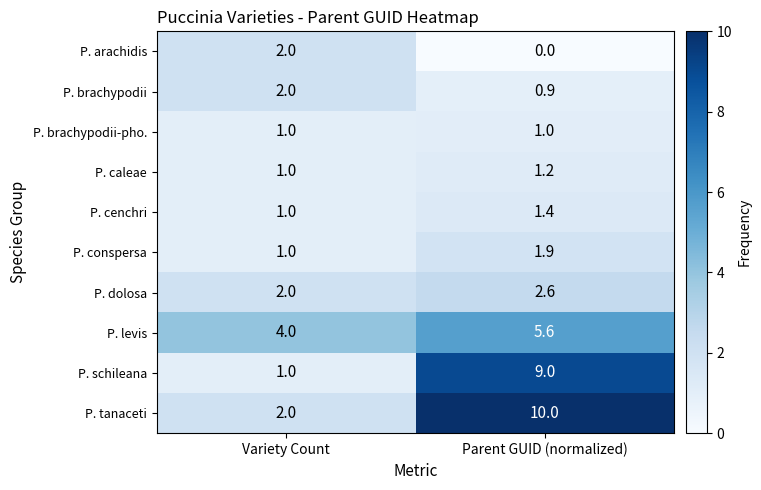

The value of P. brachypodii-pho. at Parent GUID (normalized) is 1.0. True or false?

True